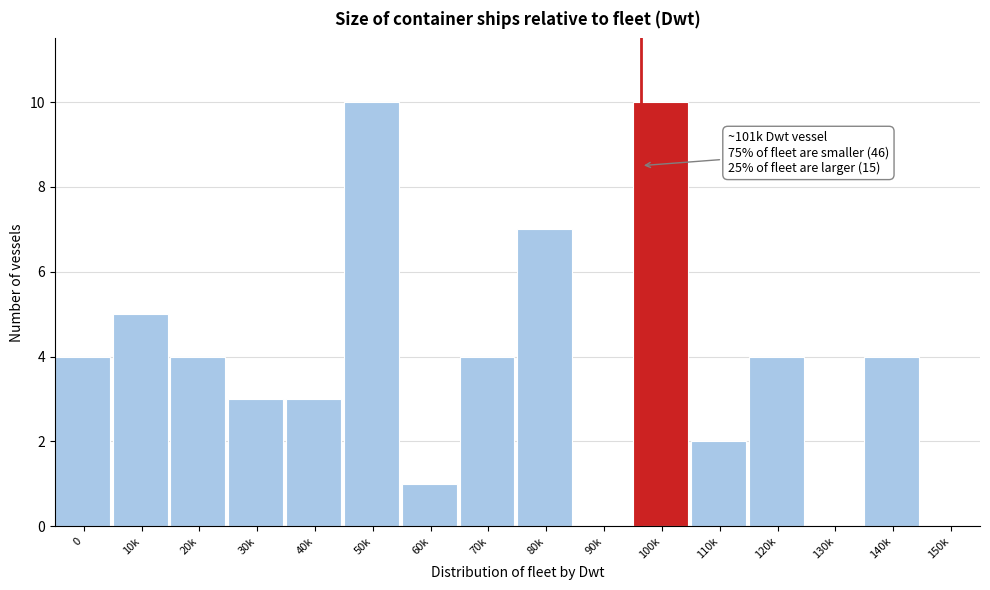

Reading left to right, what are all the values shown in this chart?

0=4	10k=5	20k=4	30k=3	40k=3	50k=10	60k=1	70k=4	80k=7	90k=0	100k=10	110k=2	120k=4	130k=0	140k=4	150k=0